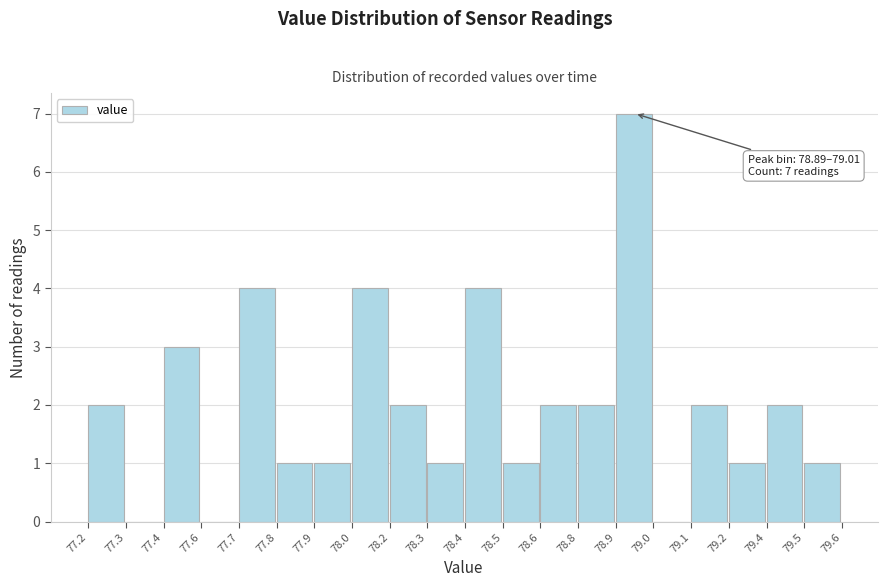

Reading right to left, what are all the values shown in this chart?

79.5=1	79.4=2	79.2=1	79.1=2	79.0=0	78.9=7	78.8=2	78.6=2	78.5=1	78.4=4	78.3=1	78.2=2	78.0=4	77.9=1	77.8=1	77.7=4	77.6=0	77.4=3	77.3=0	77.2=2